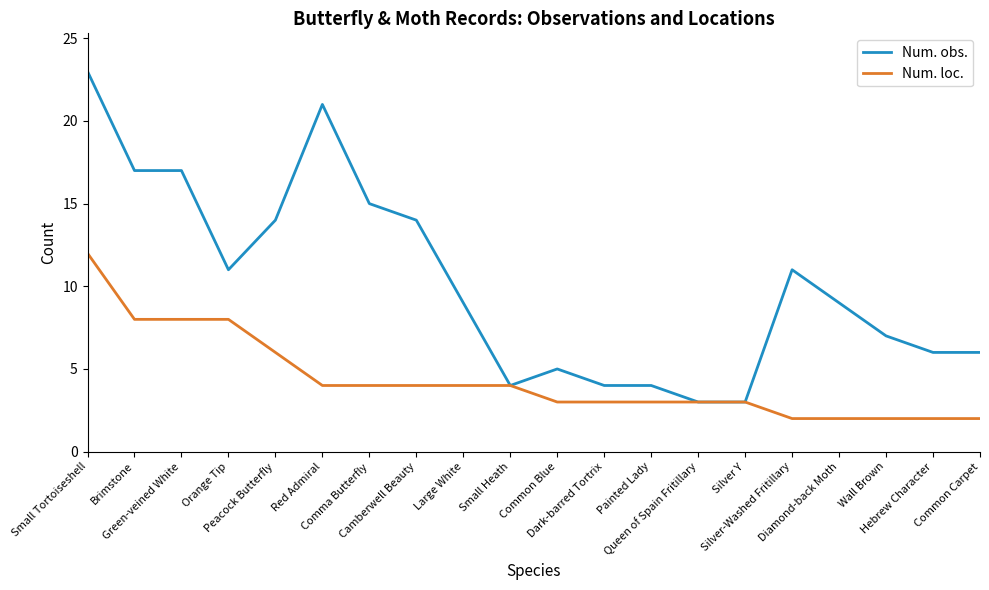

List the series in order of their peak value, highest first.

Num. obs., Num. loc.